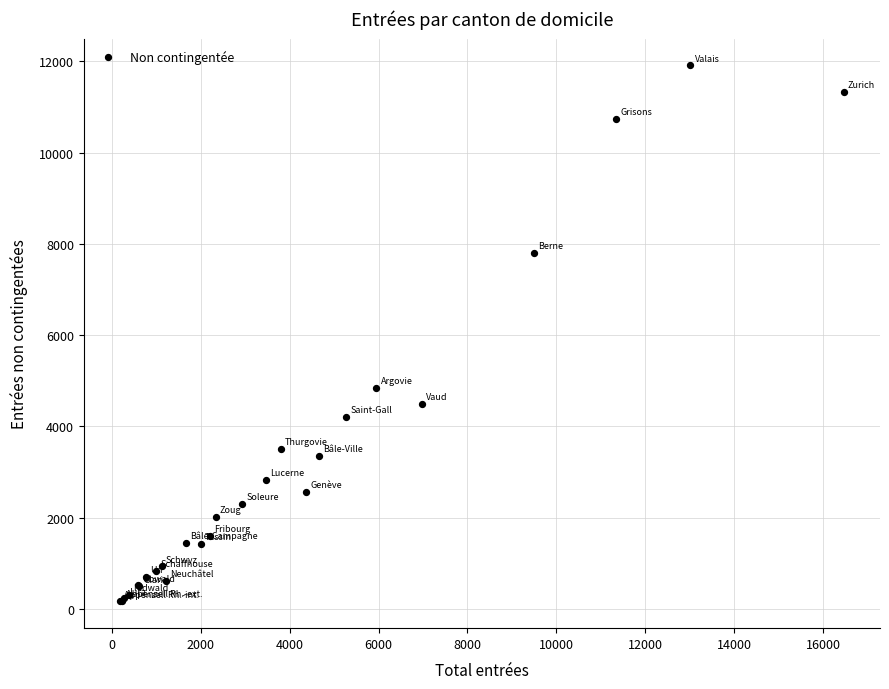

What Y value in the scatter plot is closest to 6039?

4852